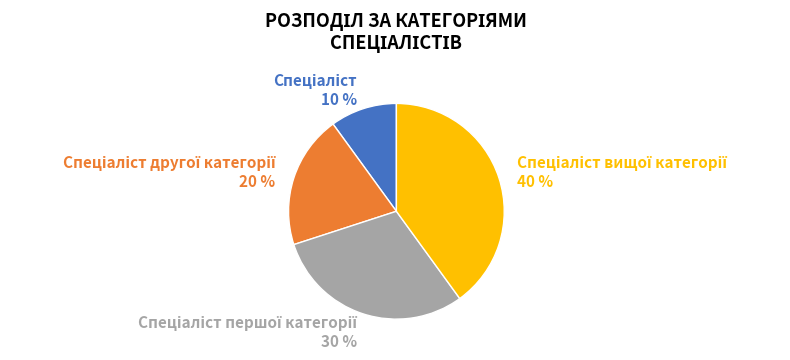

Is there a majority slice in this chart?

No